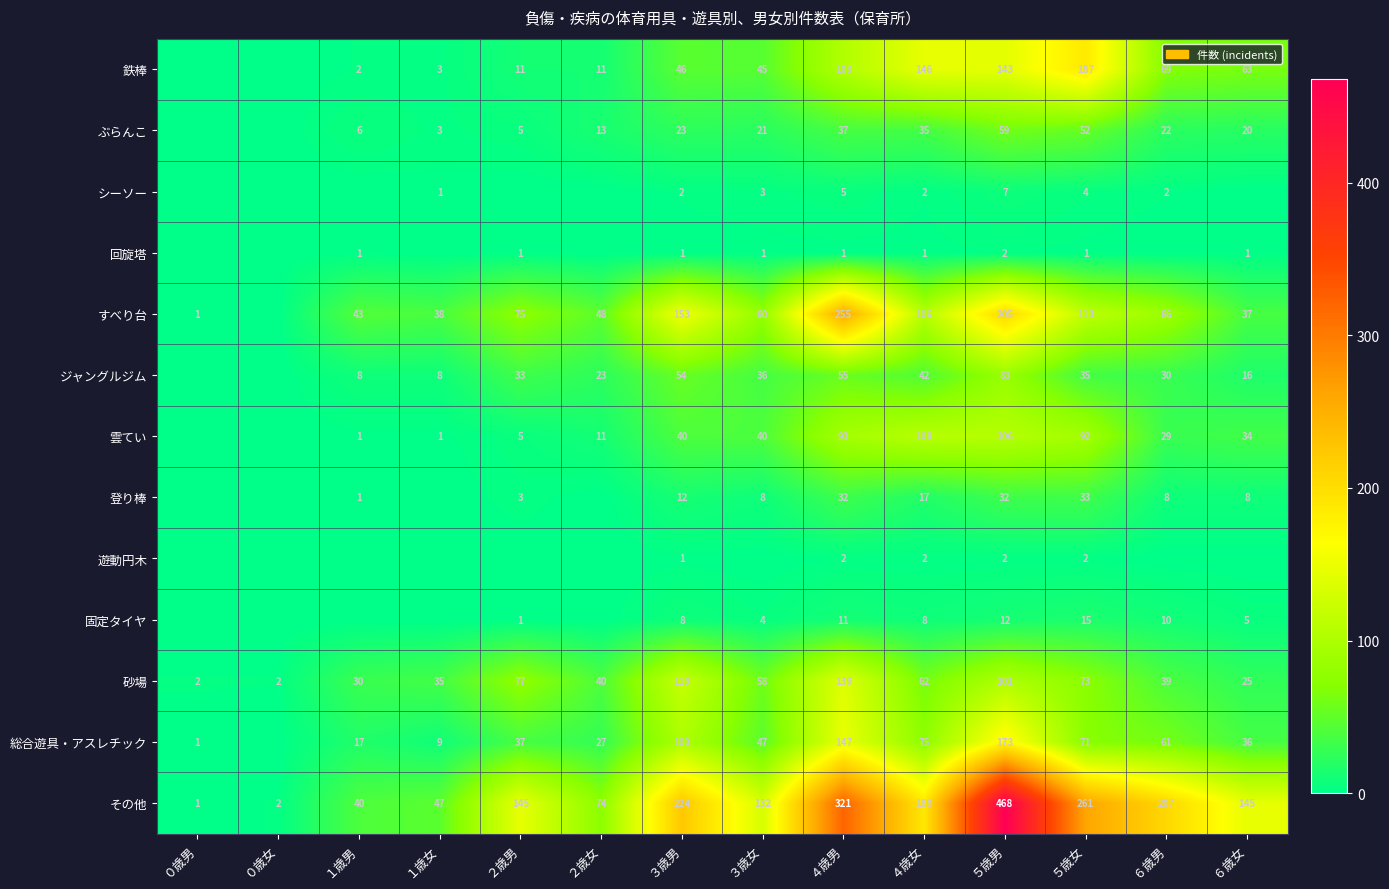

How many categories are shown in the chart?

14